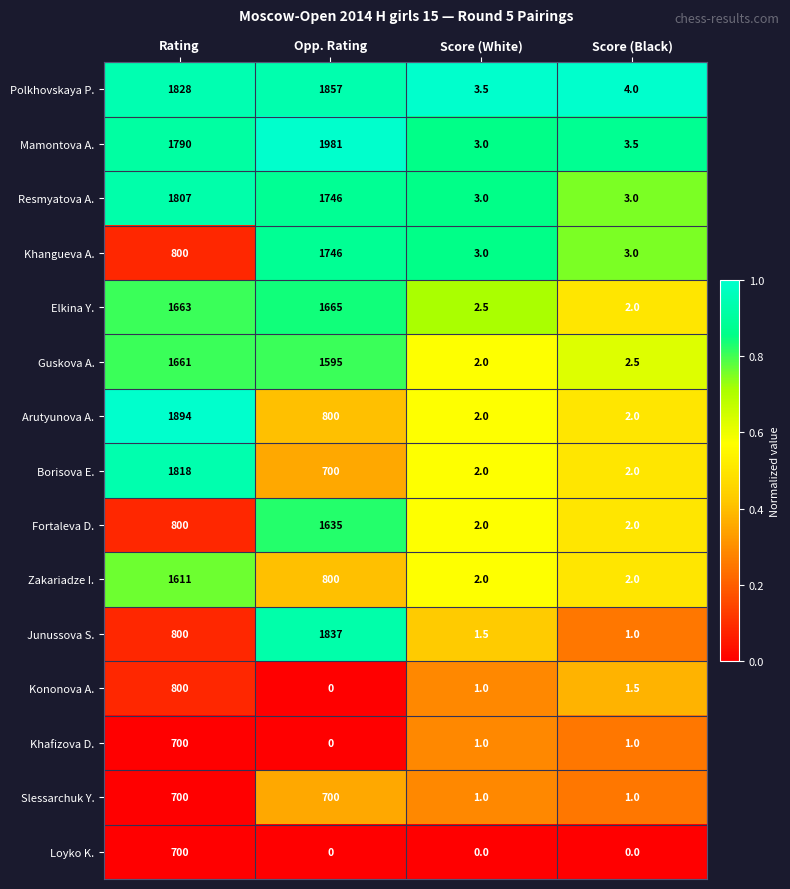

What is the greatest value displayed?

1981.0